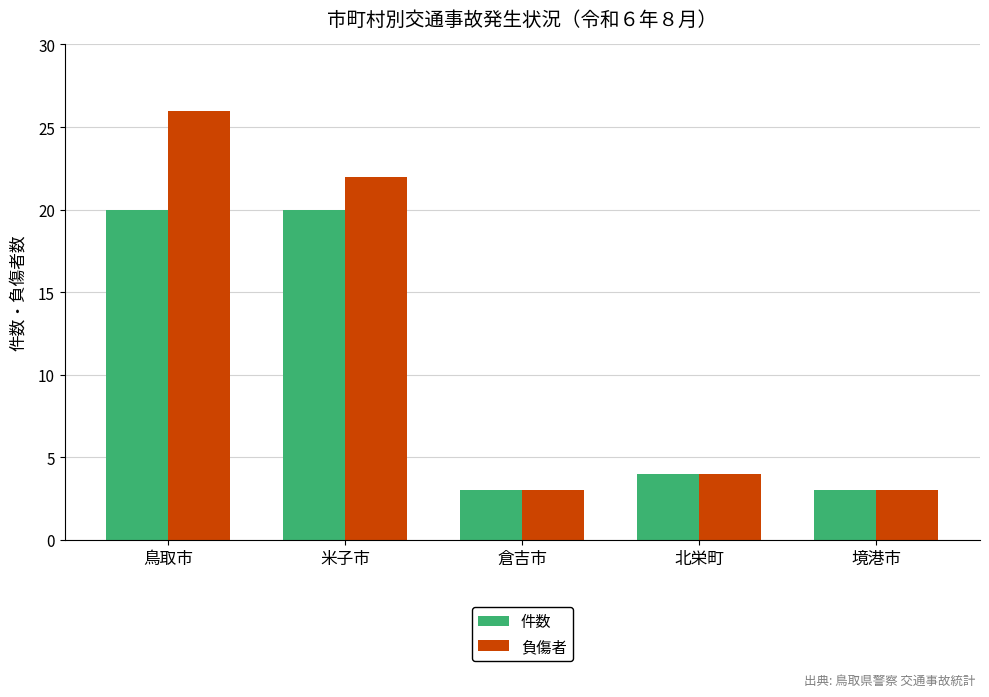

Which series has the widest spread of values?

負傷者